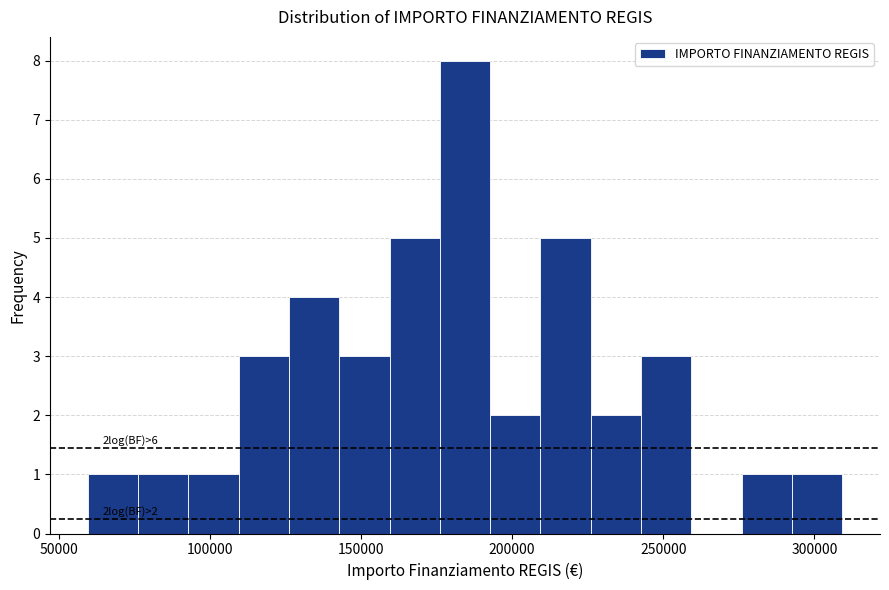

Read against the x-axis, roughly where is the centre of the tallest bar?

185000